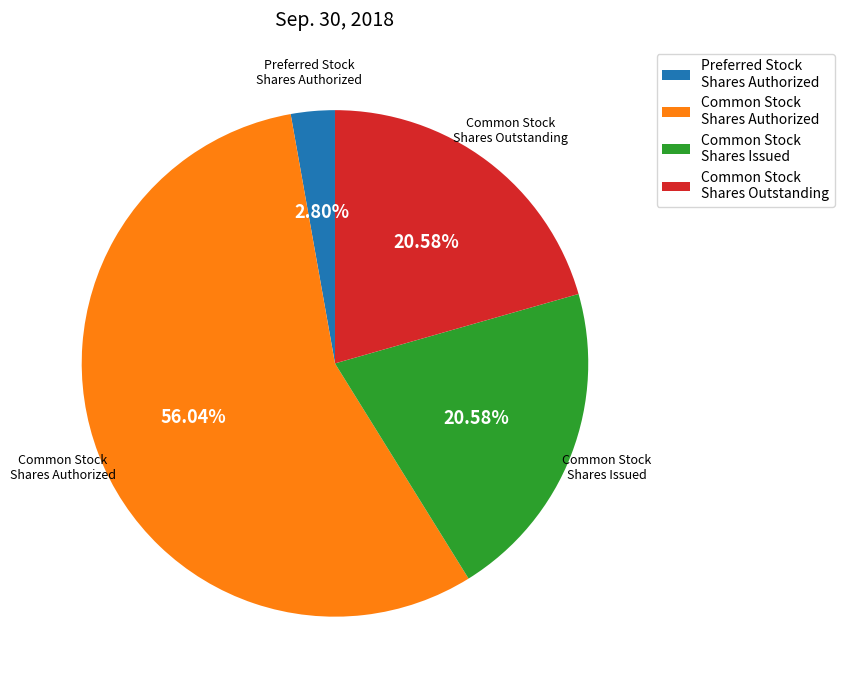

Which category has the smallest portion of the pie?

Preferred Stock Shares Authorized